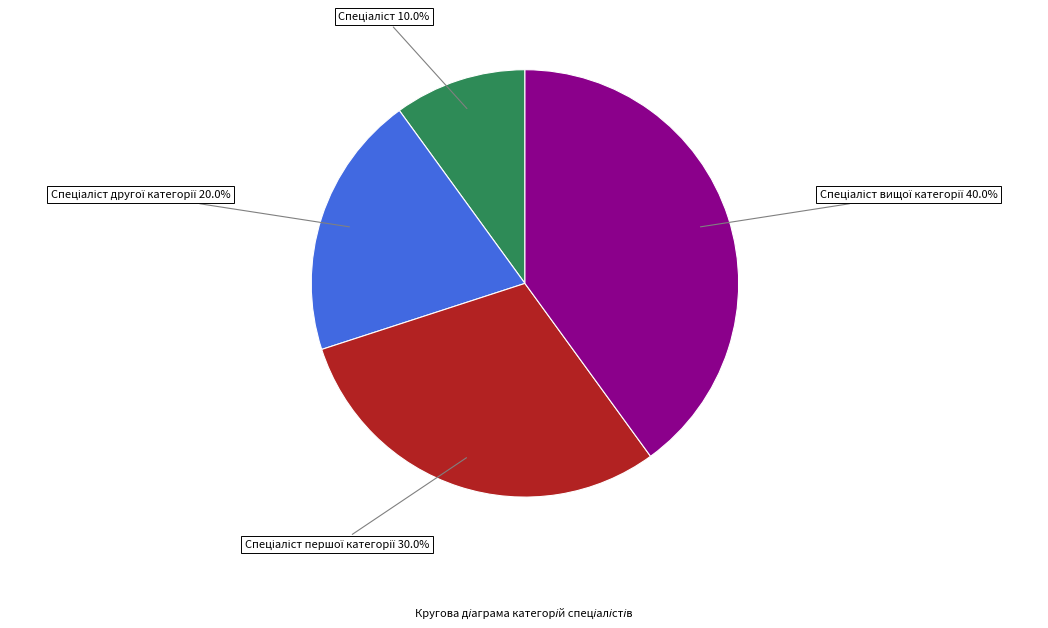

Is there any slice that represents more than half of the pie?

No